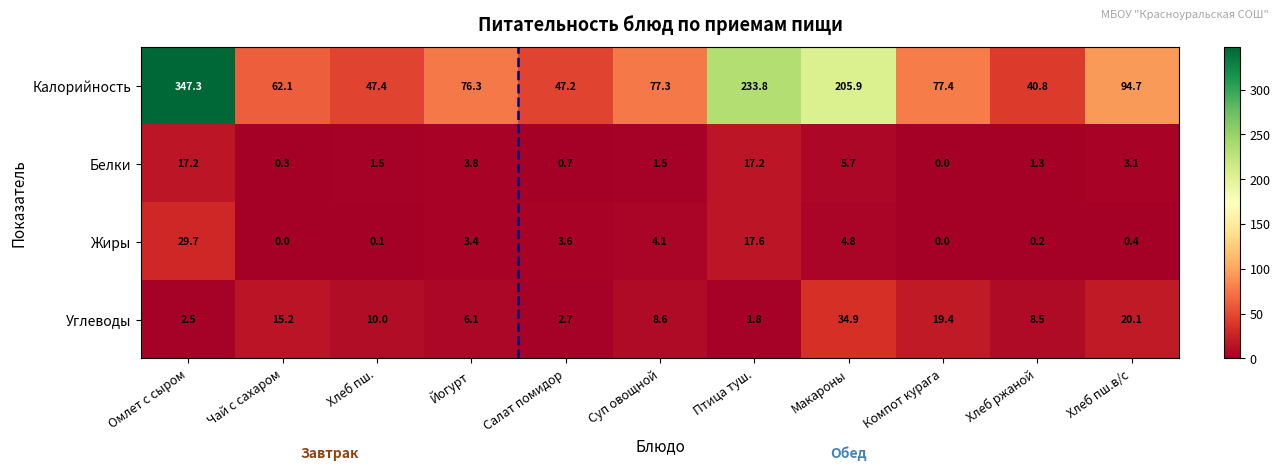

What is the spread (max minus min) of values at Птица туш.?

232.0